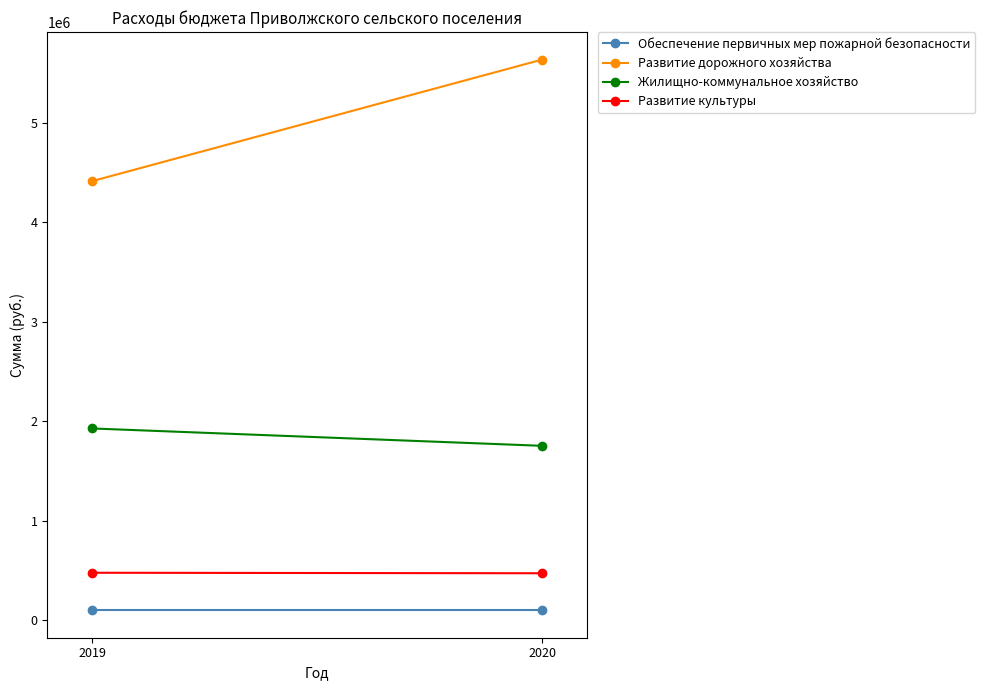

What is the difference between the maximum and minimum values in the Развитие культуры series?

5000